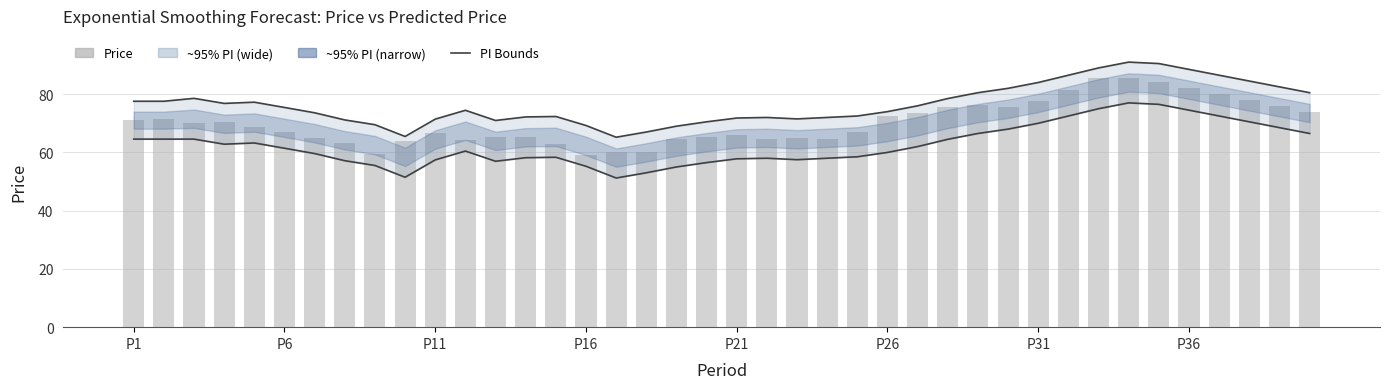

What is the average value of the Lower PI series?

62.5